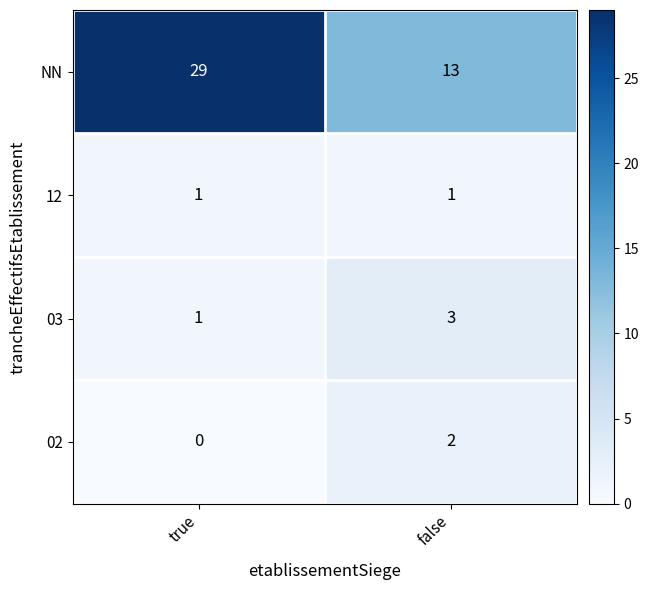

Reading left to right, list all the values displayed in this chart.

NN: true=29	false=13
12: true=1	false=1
03: true=1	false=3
02: true=0	false=2